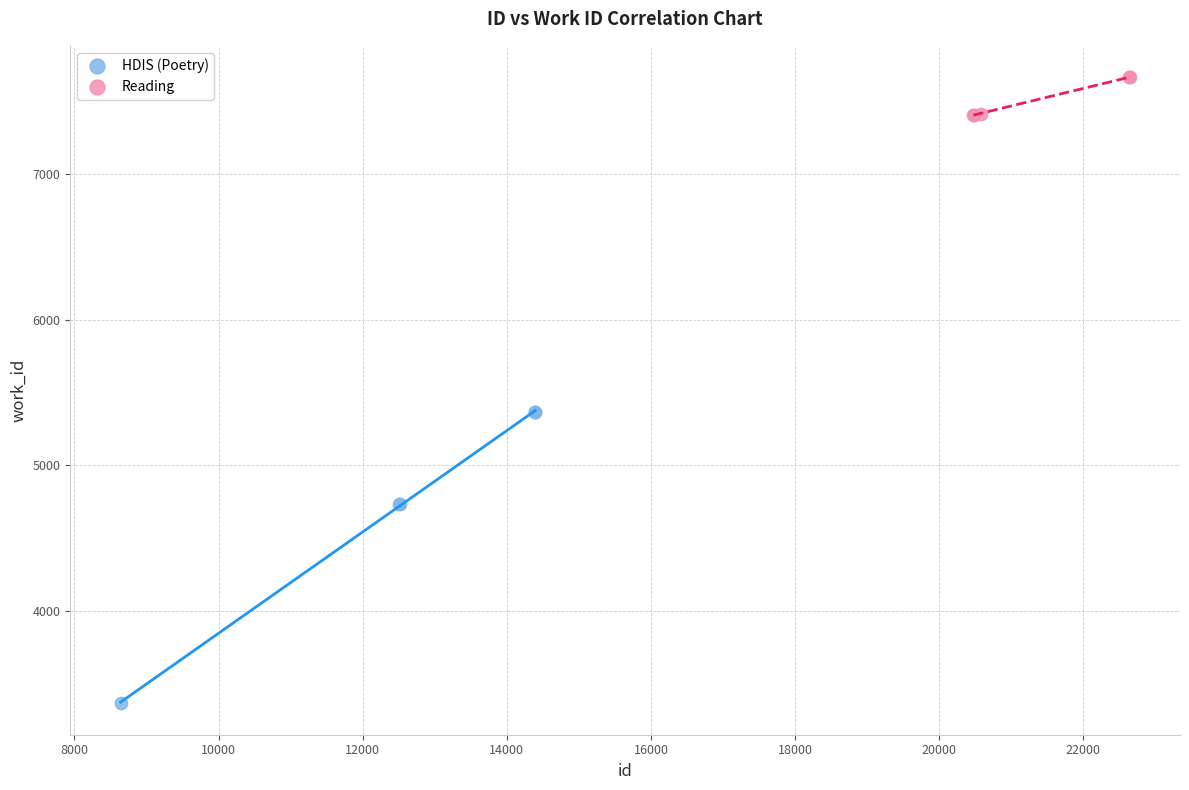

Which series reaches the maximum Y coordinate?

Reading